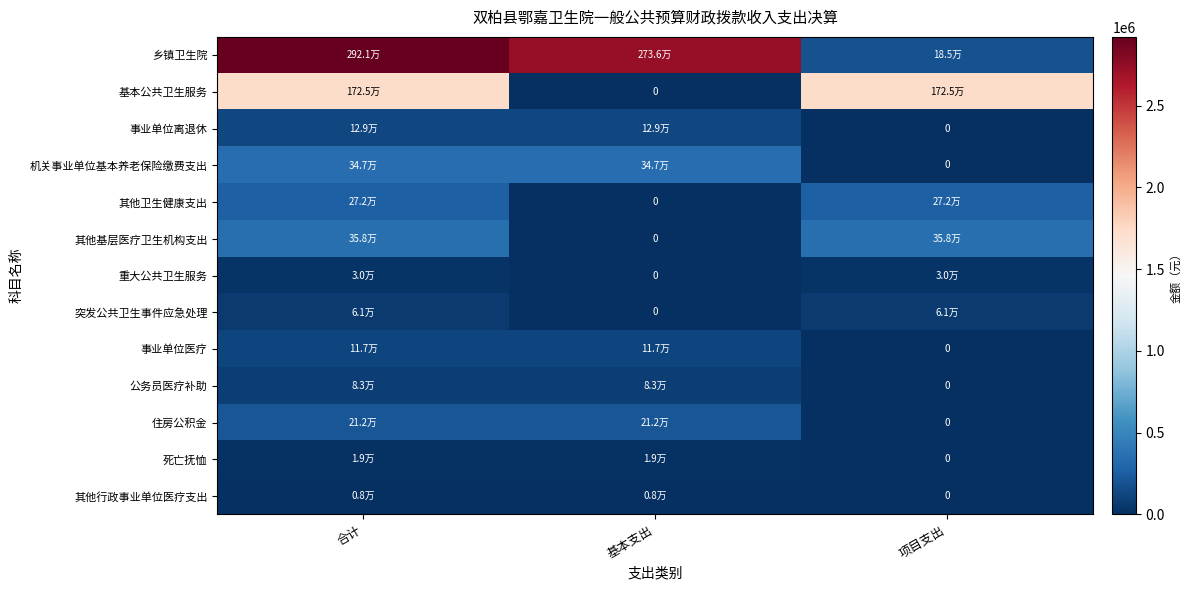

Count the 事业单位离退休 values in the range 0 to 128520.

3